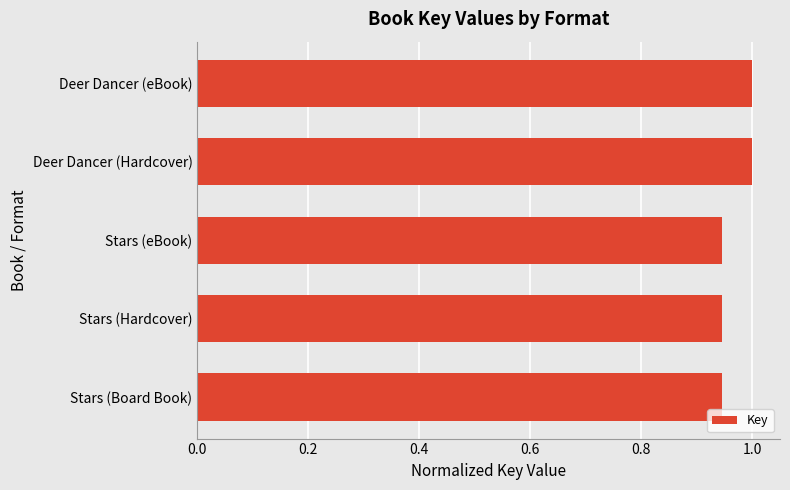

What is the sum of the values at Deer Dancer (Hardcover) and Deer Dancer (eBook)?

2.0